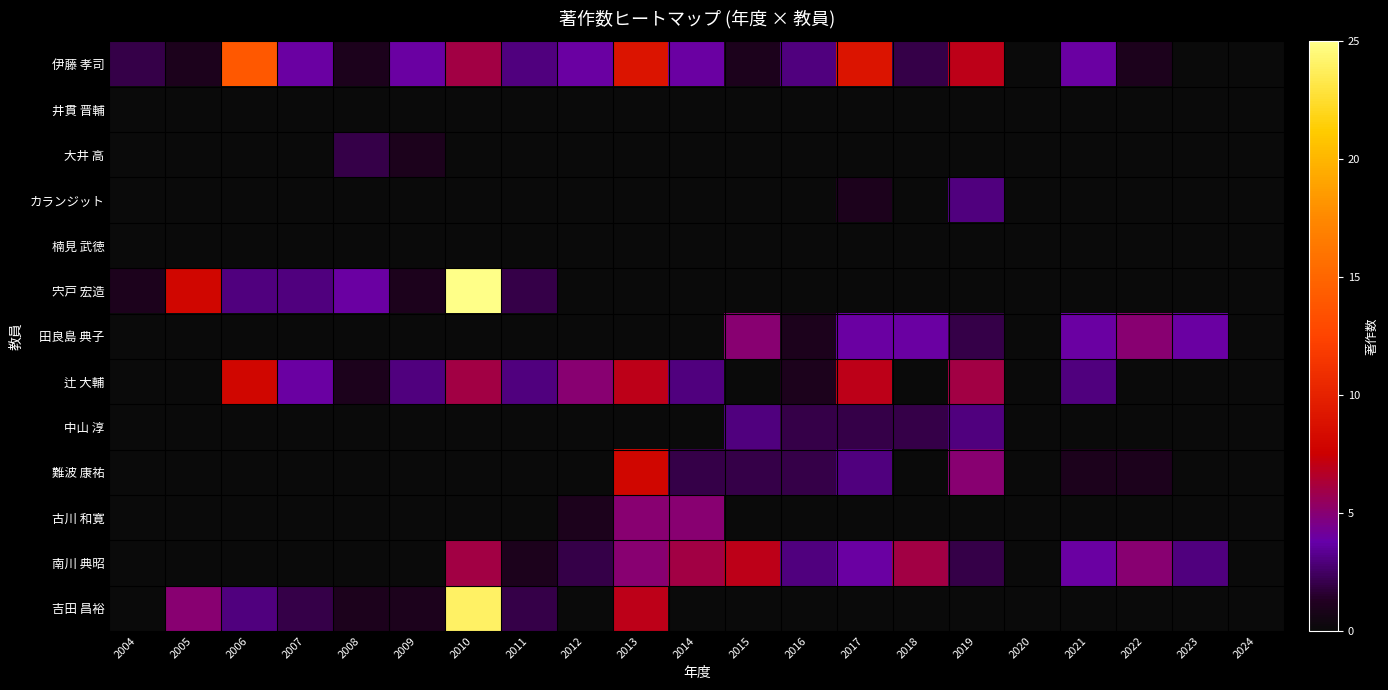

What is the spread (max minus min) of values at 2012?

5